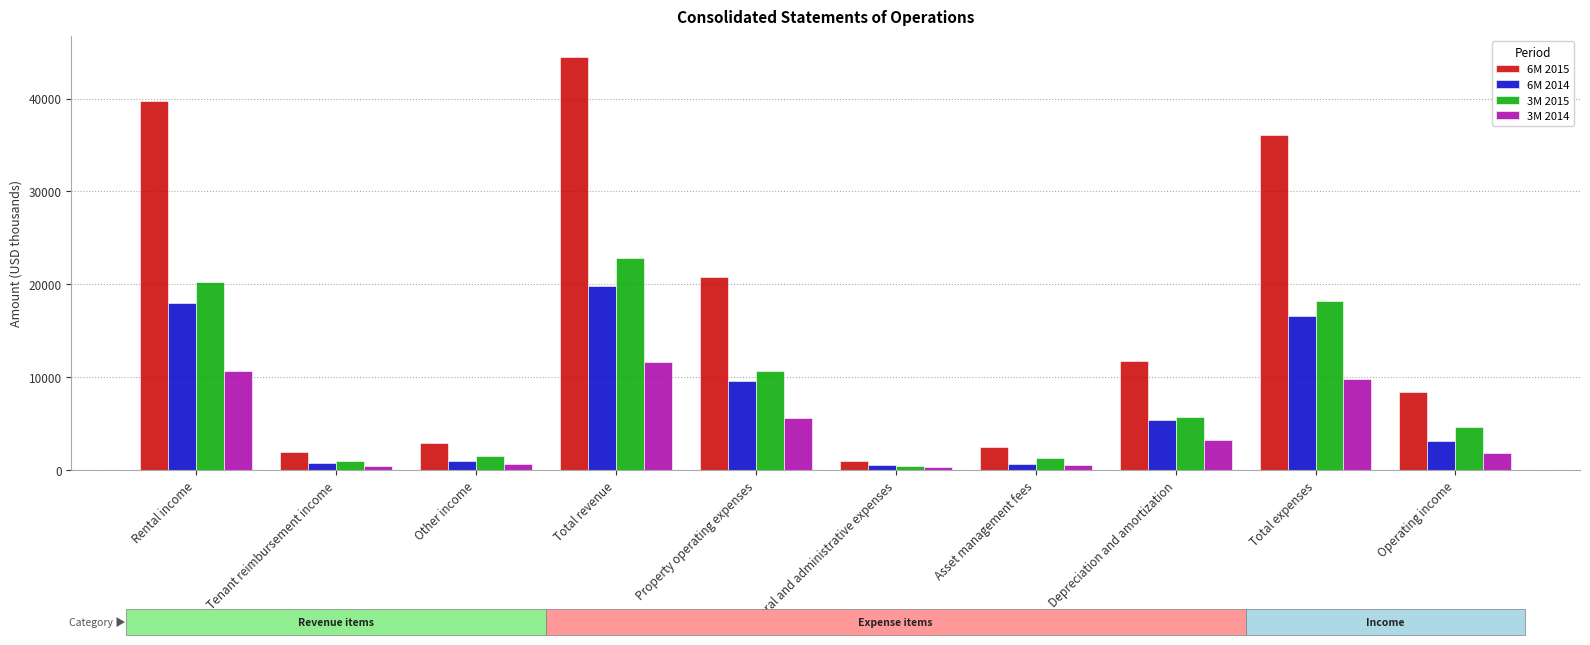

Which series changed the most between Other income and Depreciation and amortization?

6M 2015